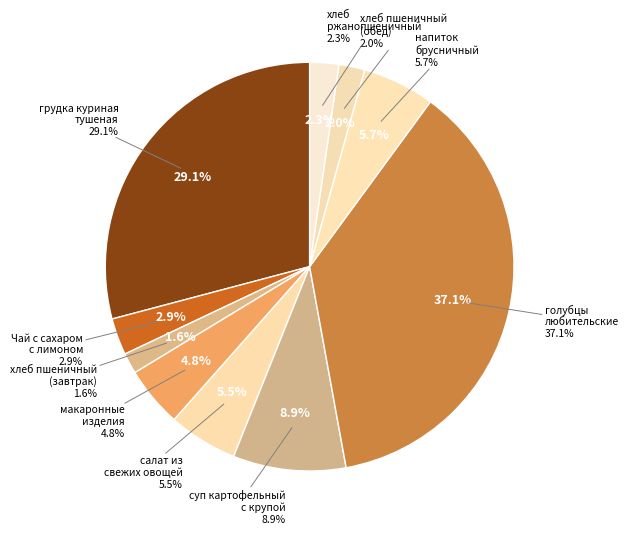

What is the largest slice in the pie chart?

голубцы
любительские